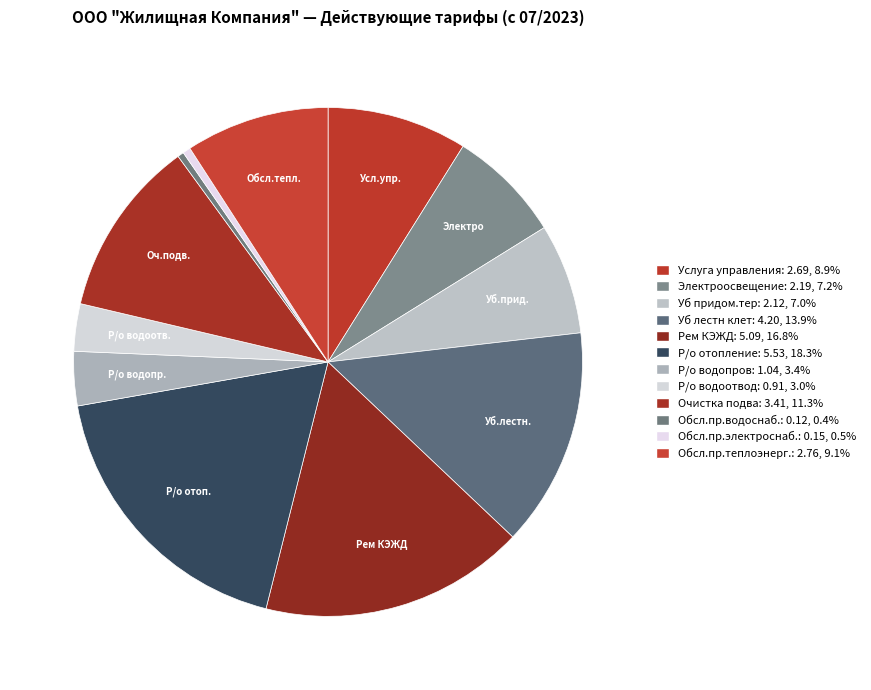

Count the number of slices in the pie.

12